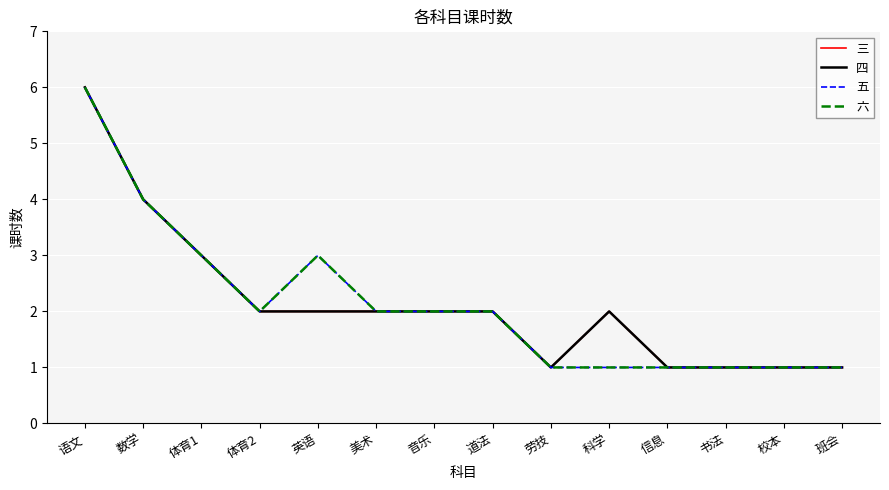

What value does the 六 series have at 数学?

4